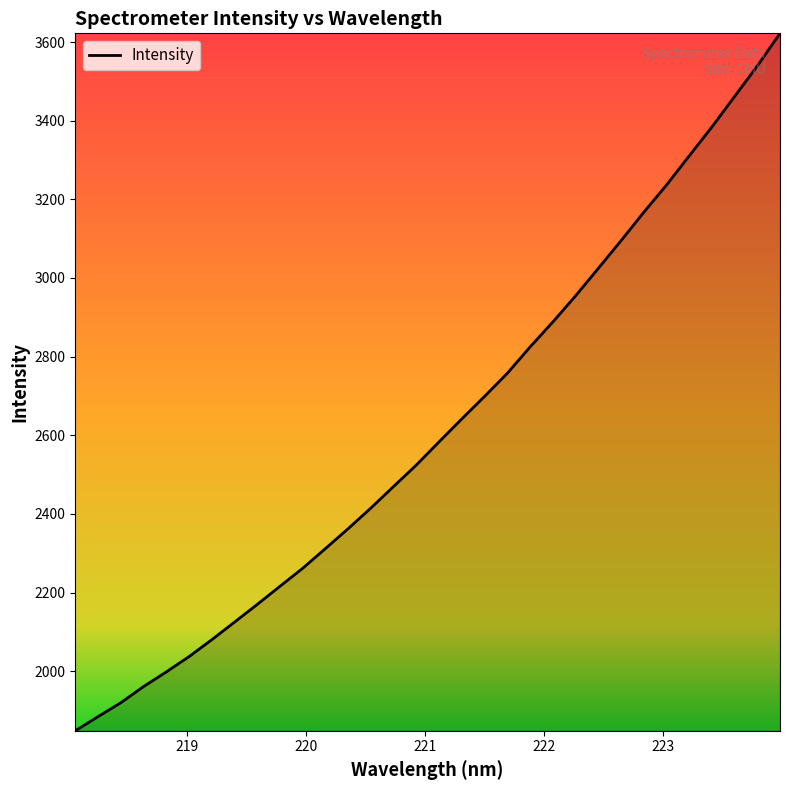

What is the maximum value shown in the chart?

3622.1